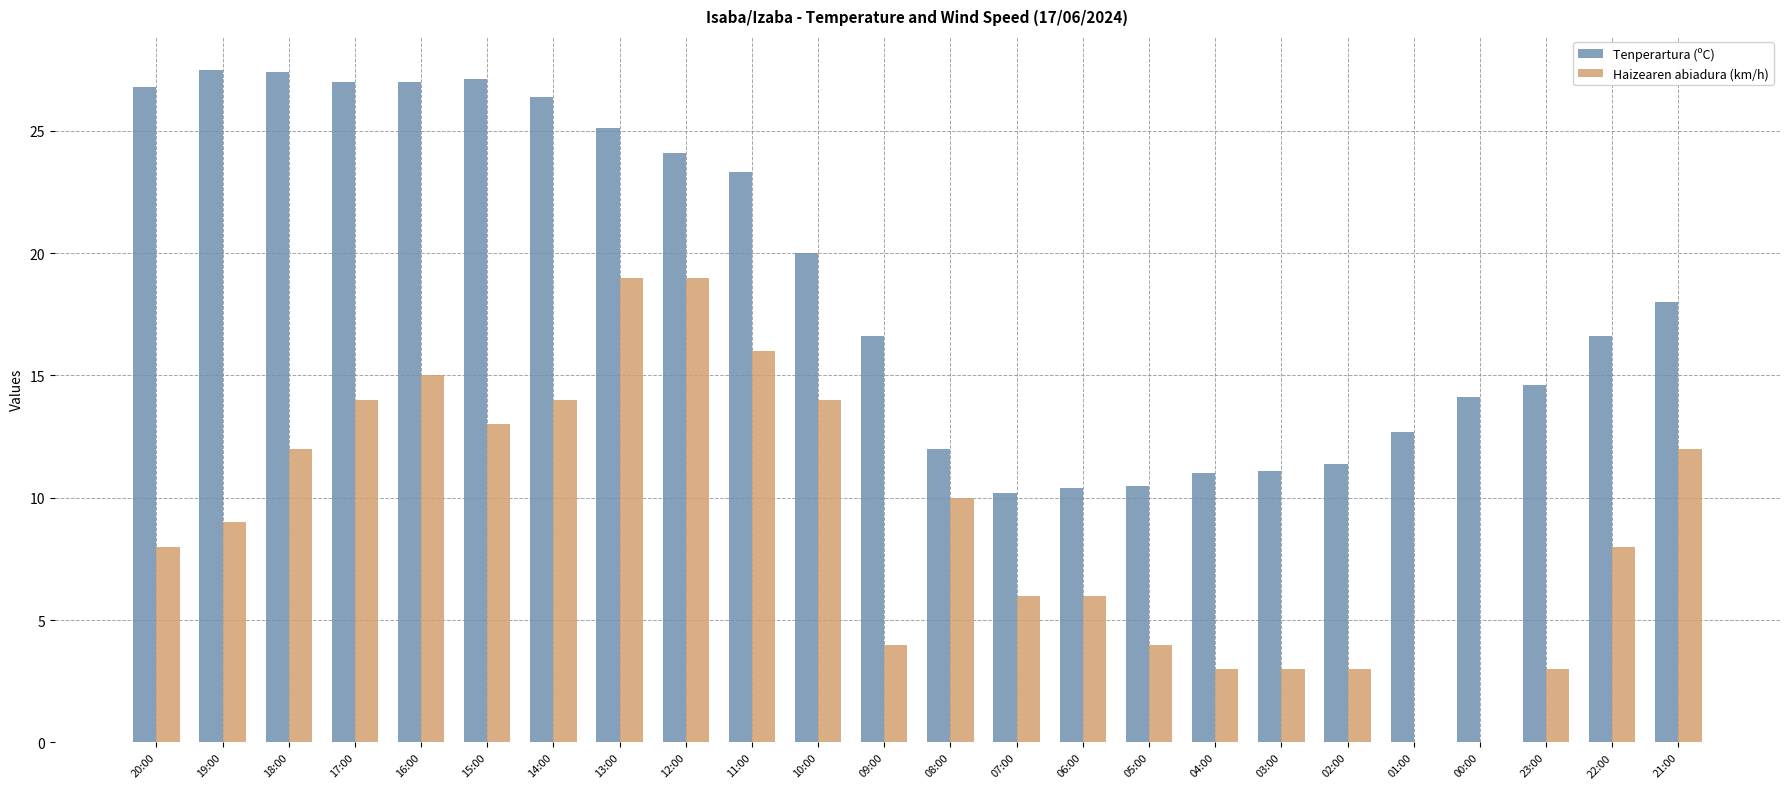

Read the Haizearen abiadura (km/h) value at 11:00.

16.0